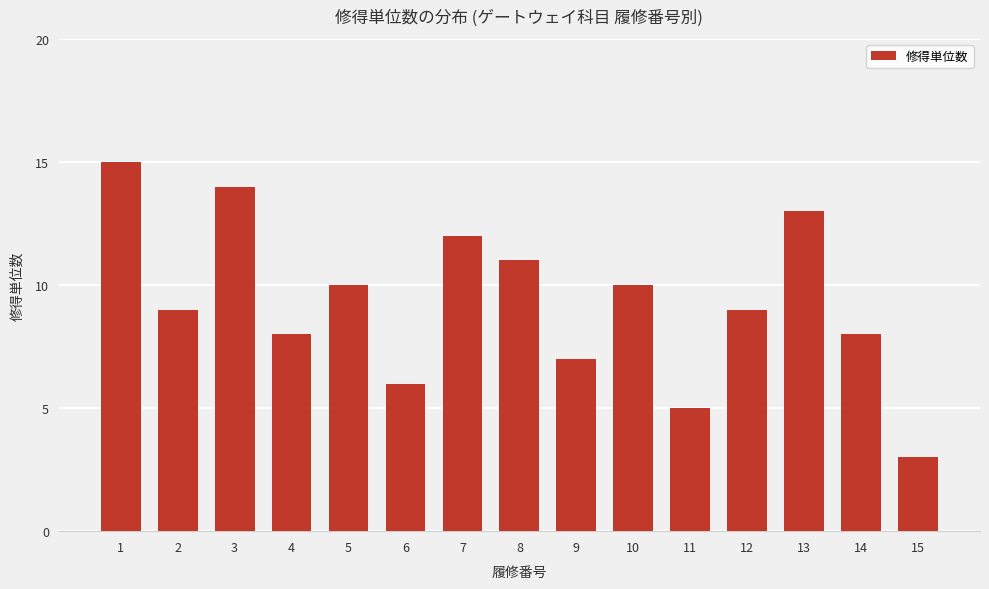

What is the maximum value shown in the chart?

15